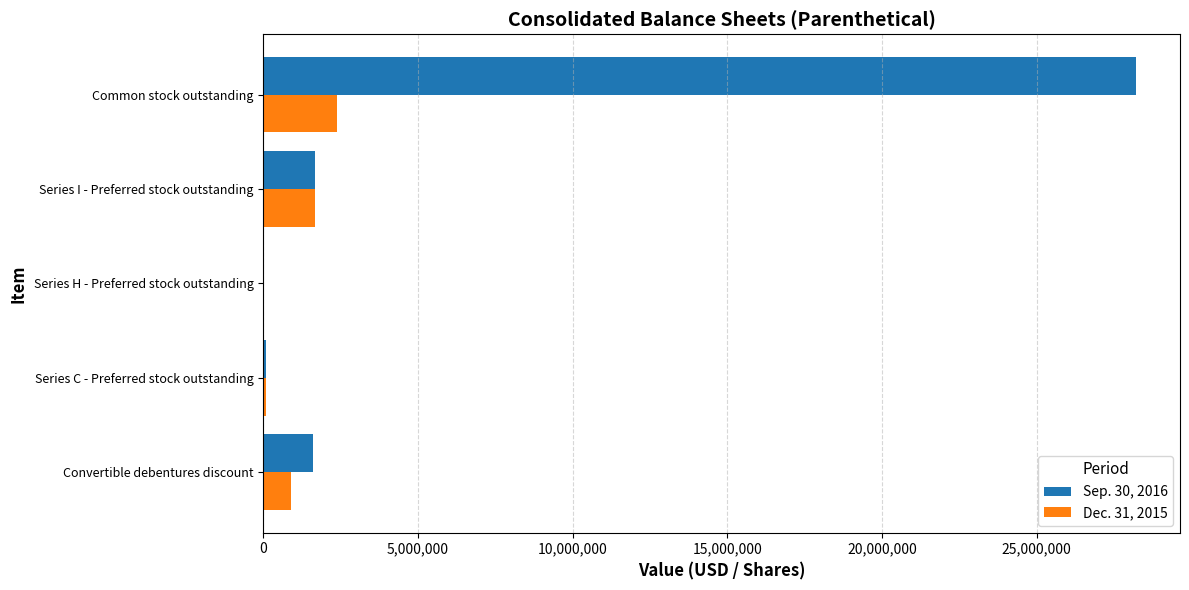

The value of Sep. 30, 2016 at Convertible debentures discount is 1596000. True or false?

True